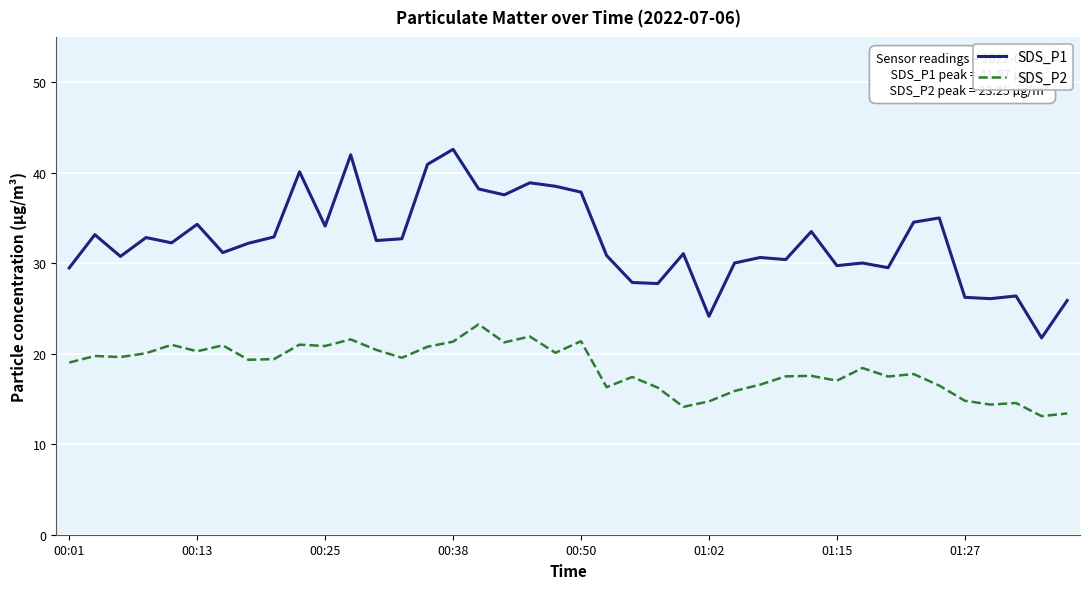

In SDS_P2, how many points are higher than both neighbors (excluding endpoints)?

13